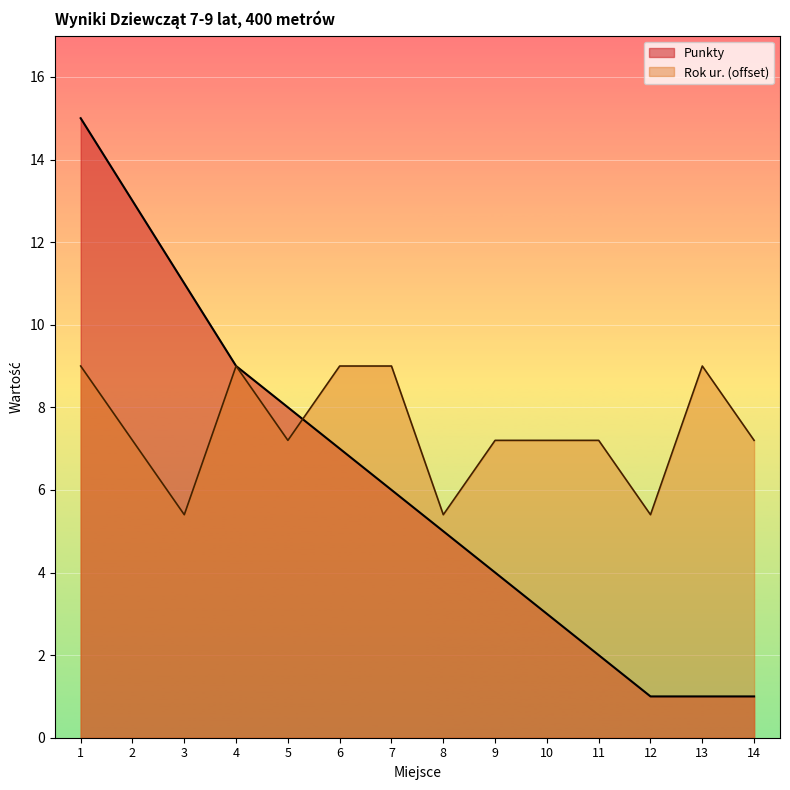

Where is the first local minimum for Rok ur.?

3